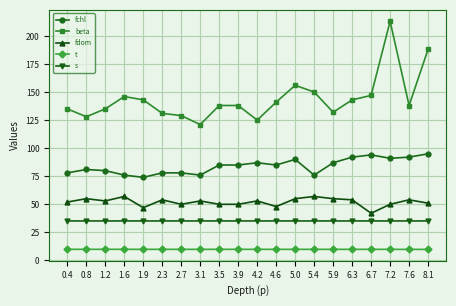

True or false: fchl and beta intersect in this chart.

False